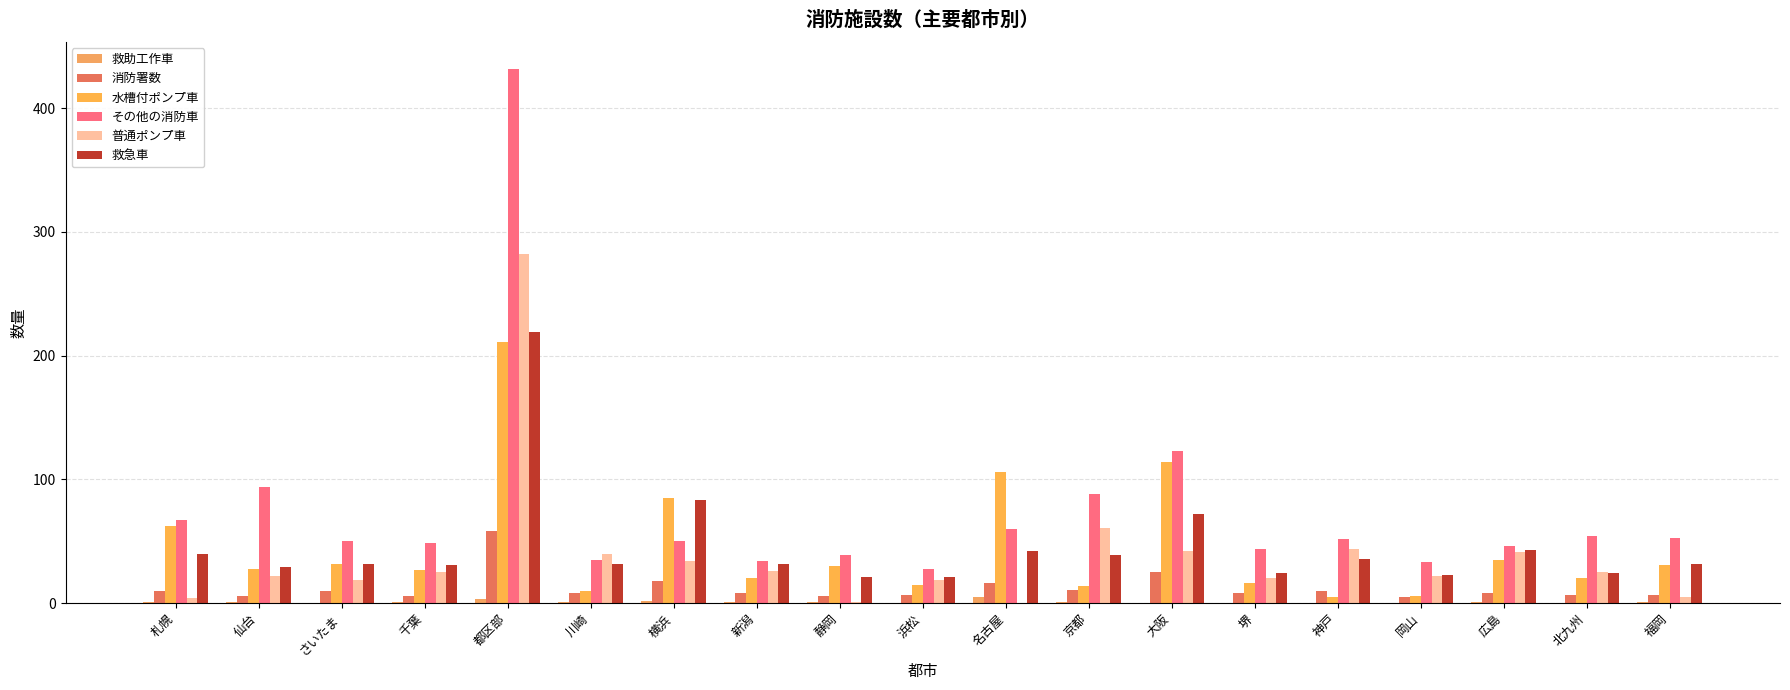

What is the sum of the 救助工作車 values at 福岡 and 川崎?

2